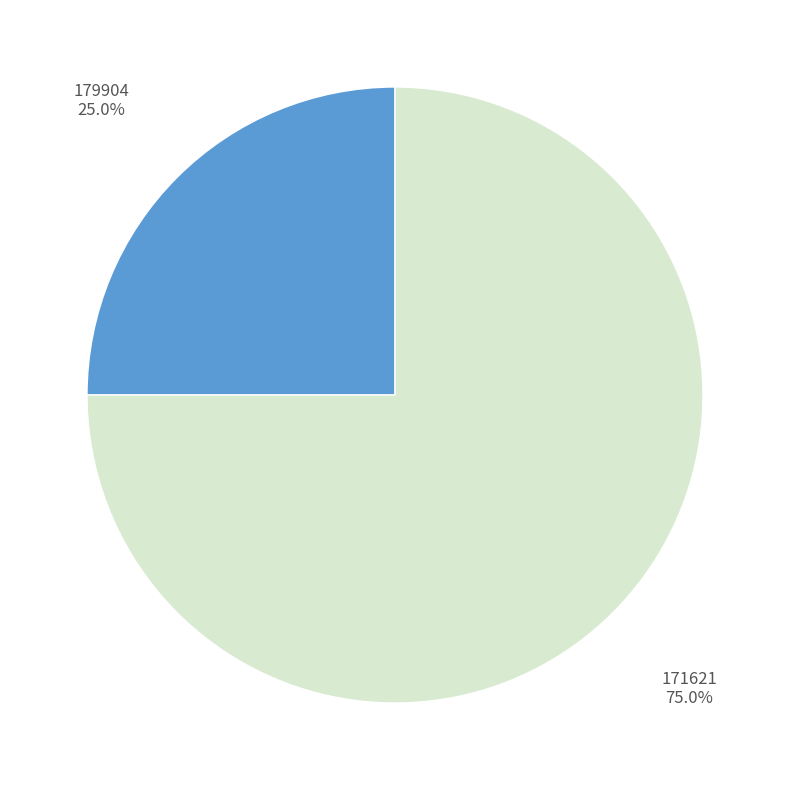

To the nearest percent, what is the average slice percentage?

50%